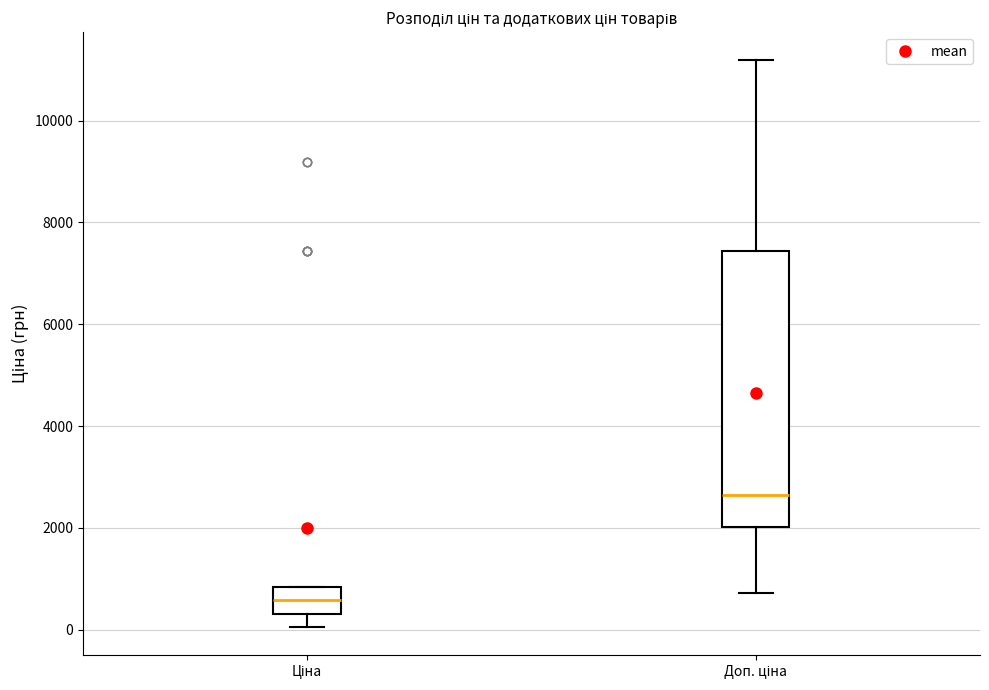

Which box is the tallest, from its lower edge to its upper edge?

Доп. ціна